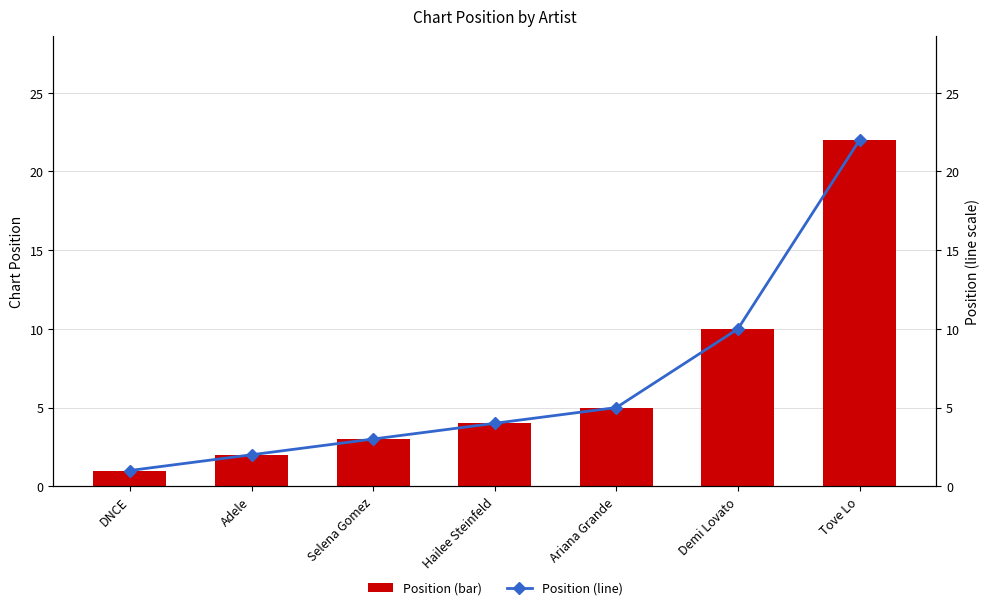

What position from the right is Ariana Grande?

3